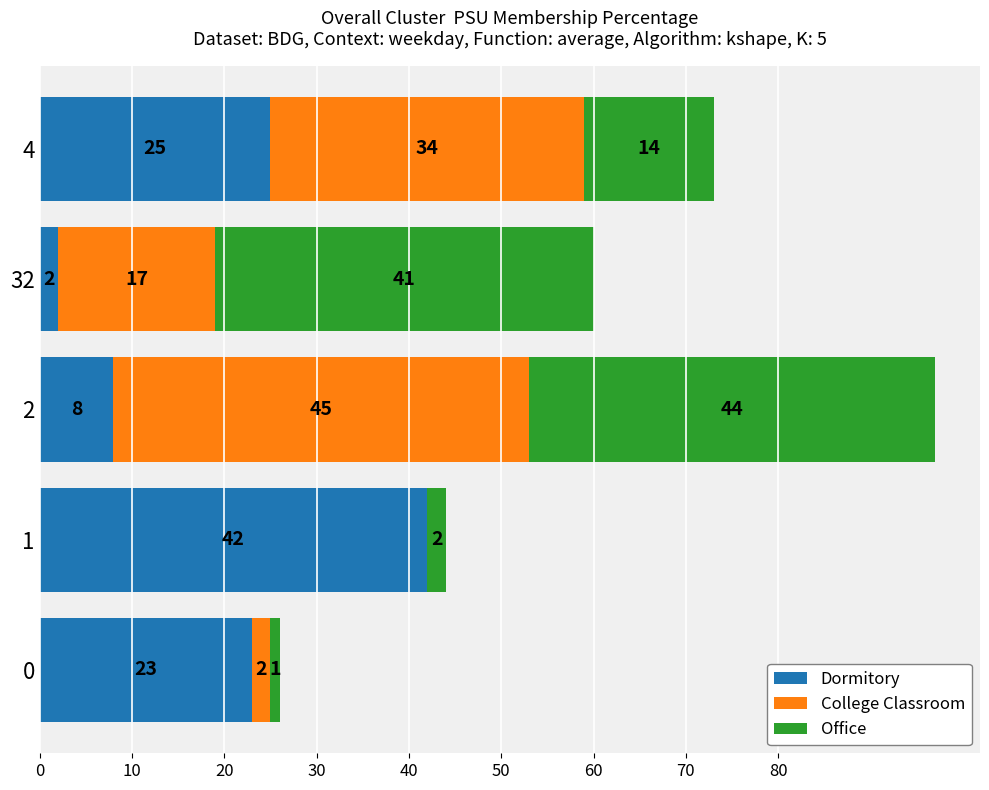

What is the total value across all series at 1?

44